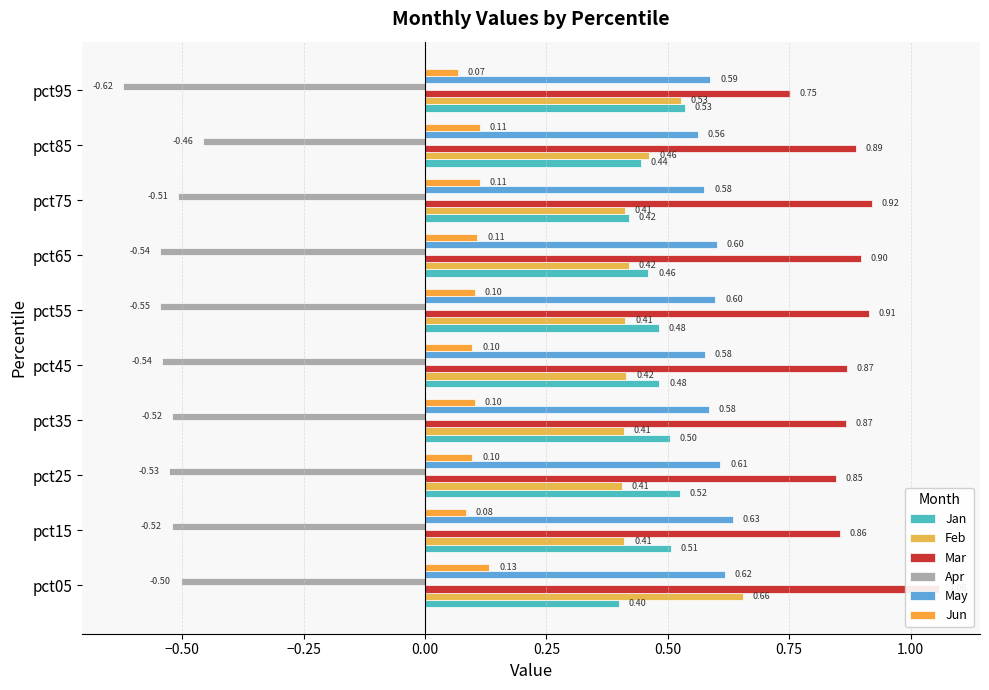

What are all the series names shown in the legend?

Jan, Feb, Mar, Apr, May, Jun